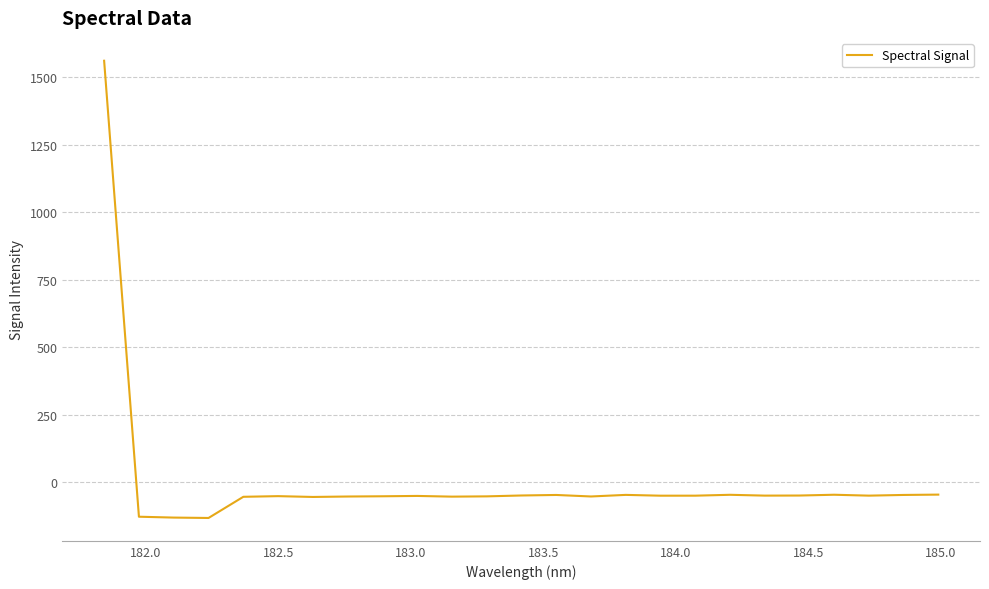

What is the greatest value displayed?

1561.6